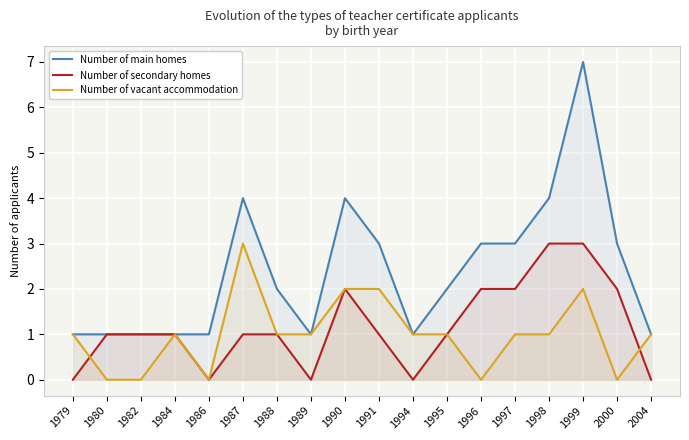

The Number of vacant accommodation series shows 1 at 2004. True or false?

False